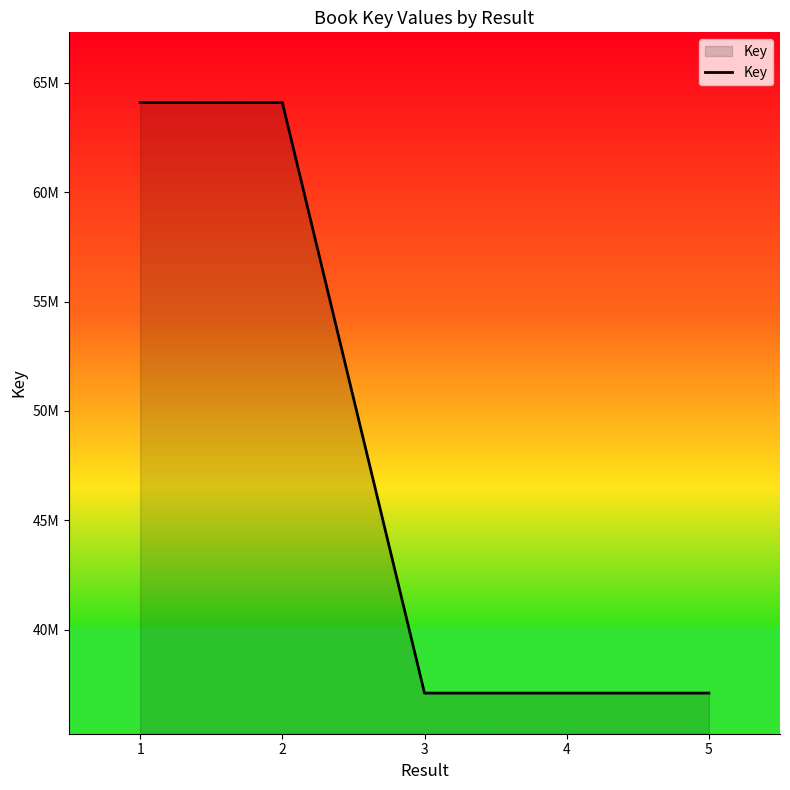

What is the change in value from 1 to 3?

-26975673